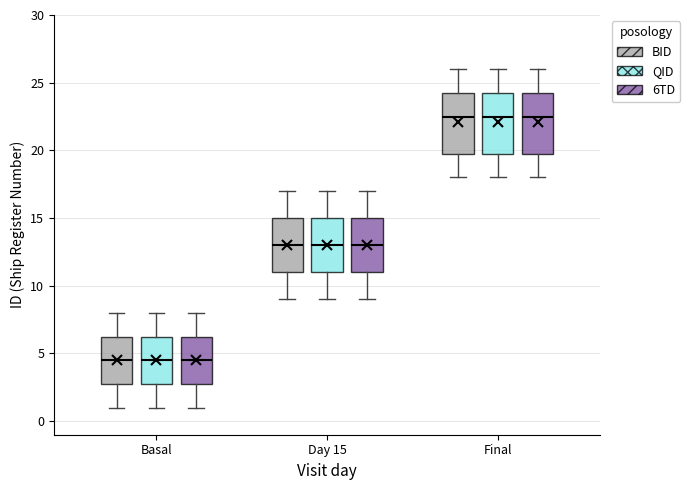

Reading left to right, transcribe this box plot: for each box, give where its median line is, the range the box spans, and where its two whiskers end, as read against the y-axis. The values are not printed on the chart, so give them approximately, as read against the axis.

Basal (BID): median 4.5, box 3.0 to 6.5, whiskers 1.0 to 8.0
Basal (QID): median 4.5, box 3.0 to 6.5, whiskers 1.0 to 8.0
Basal (6TD): median 4.5, box 3.0 to 6.5, whiskers 1.0 to 8.0
Day 15 (BID): median 13.0, box 11.0 to 15.0, whiskers 9.0 to 17.0
Day 15 (QID): median 13.0, box 11.0 to 15.0, whiskers 9.0 to 17.0
Day 15 (6TD): median 13.0, box 11.0 to 15.0, whiskers 9.0 to 17.0
Final (BID): median 22.5, box 20.0 to 24.5, whiskers 18.0 to 26.0
Final (QID): median 22.5, box 20.0 to 24.5, whiskers 18.0 to 26.0
Final (6TD): median 22.5, box 20.0 to 24.5, whiskers 18.0 to 26.0